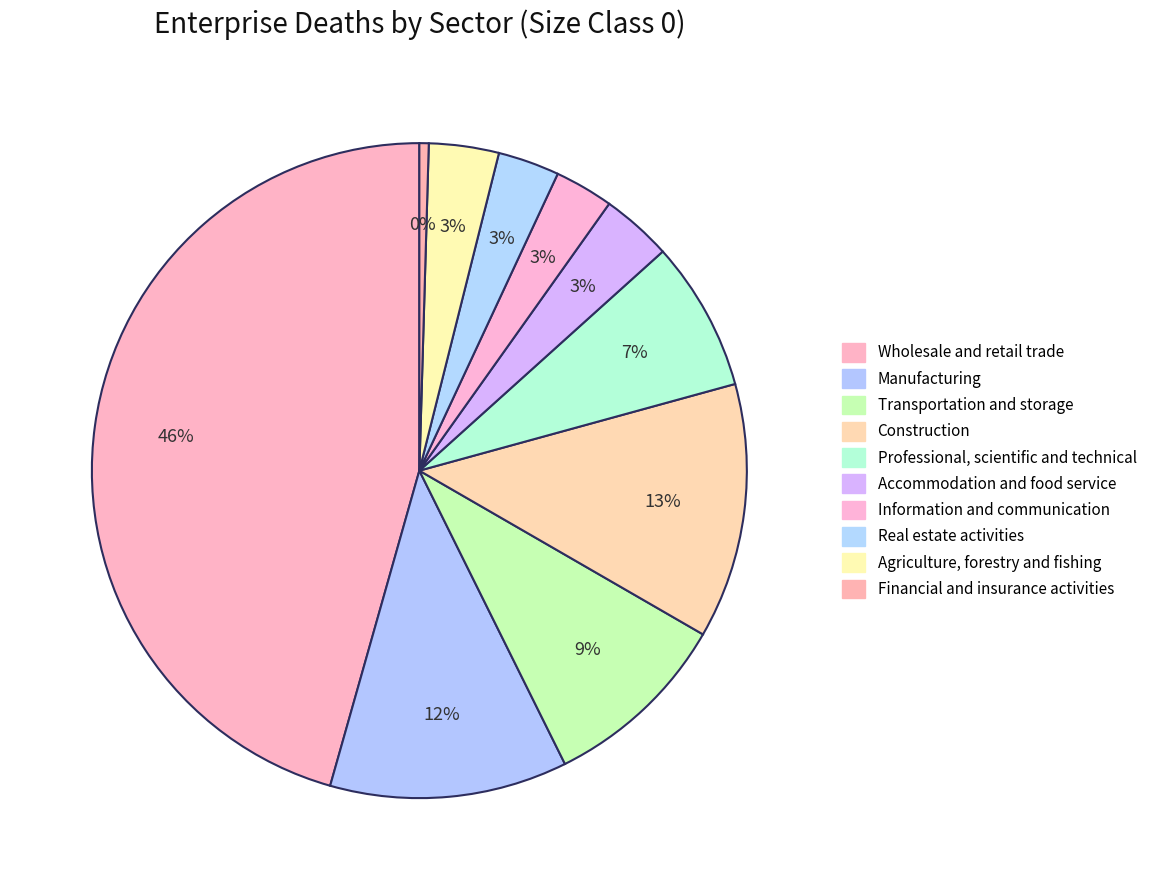

How many segments does this pie chart have?

10